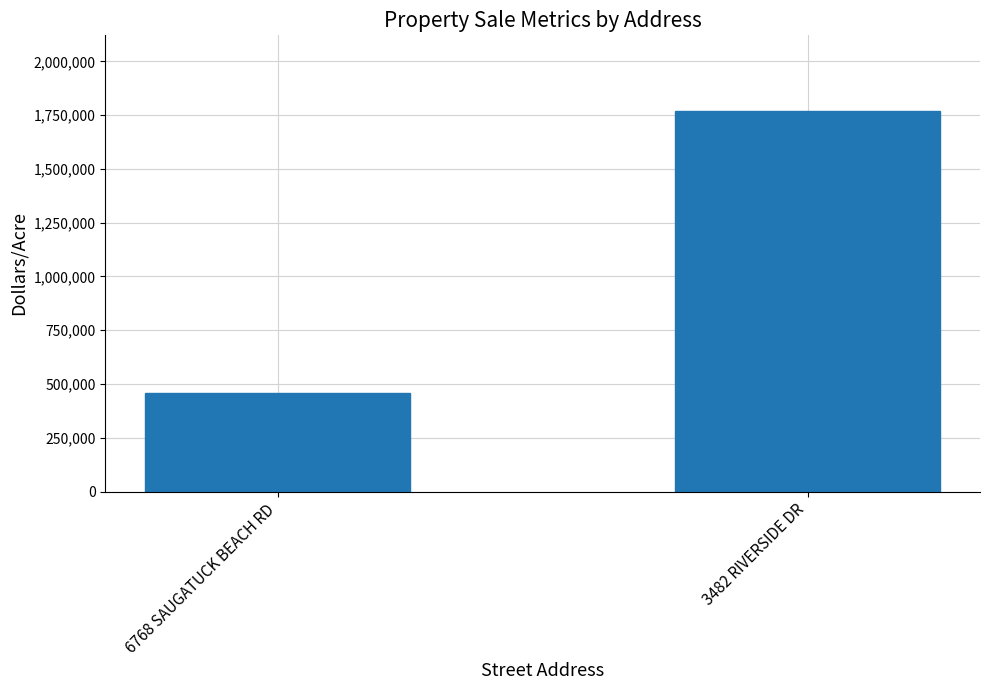

List the labels in order of value, smallest first.

6768 SAUGATUCK BEACH RD, 3482 RIVERSIDE DR